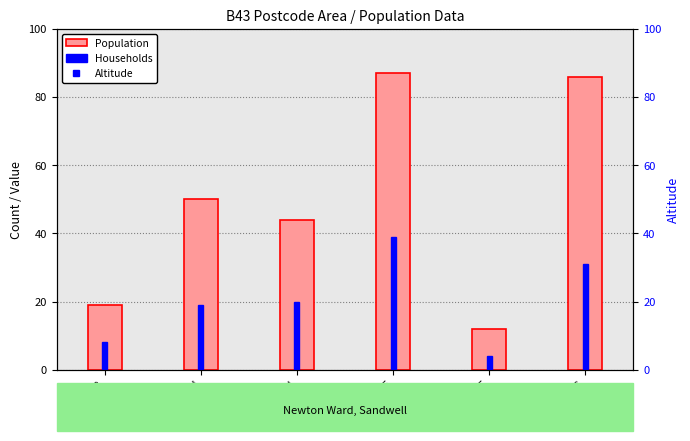

Count the number of data series in this chart.

3